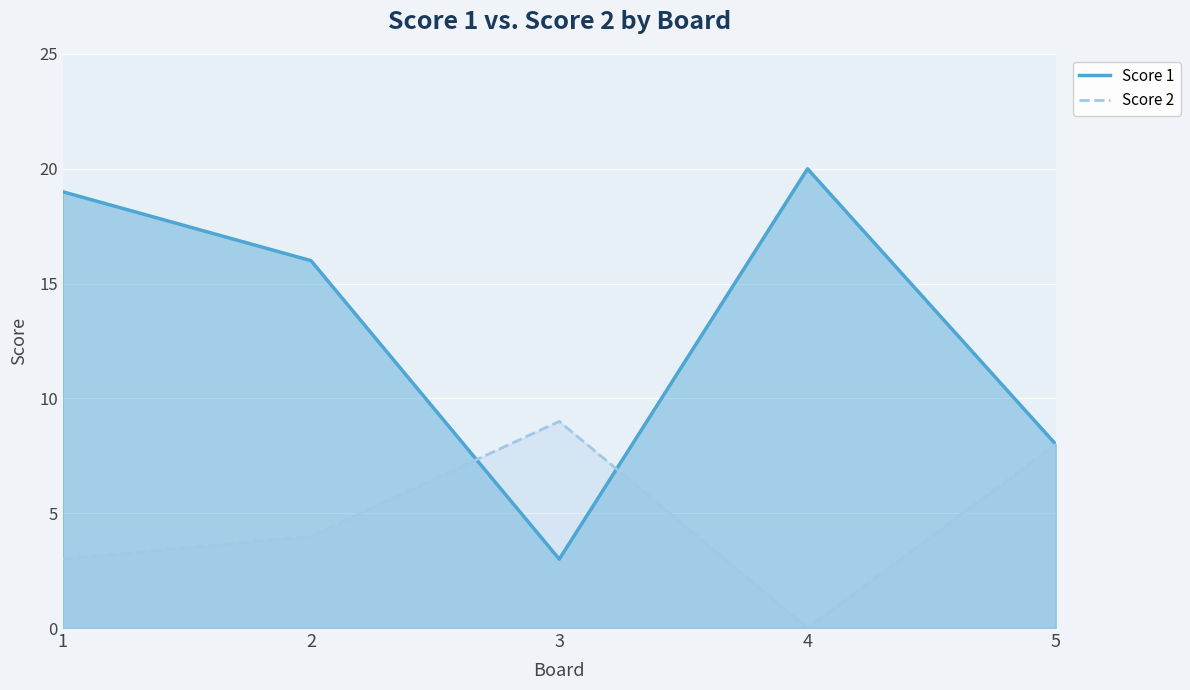

At which label does Score 2 reach its minimum?

4